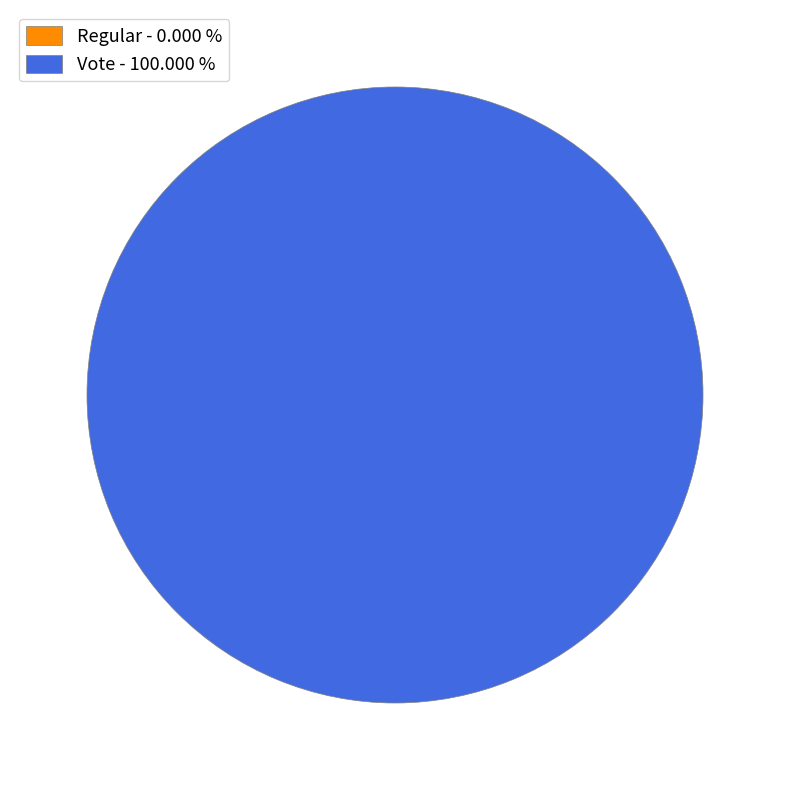

Is it true that Regular is 1% of the pie?

False